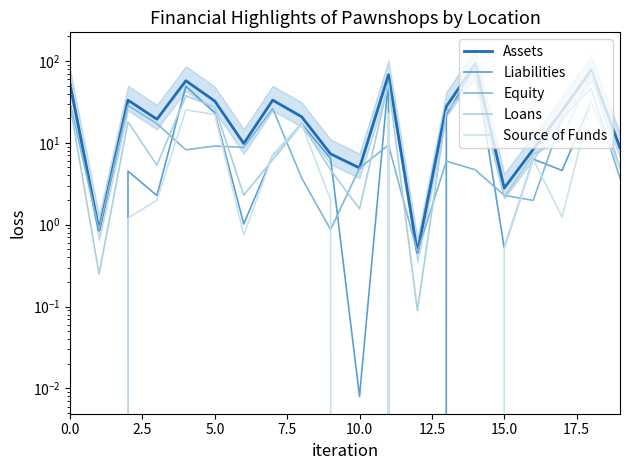

At which label does Assets reach its peak?

14